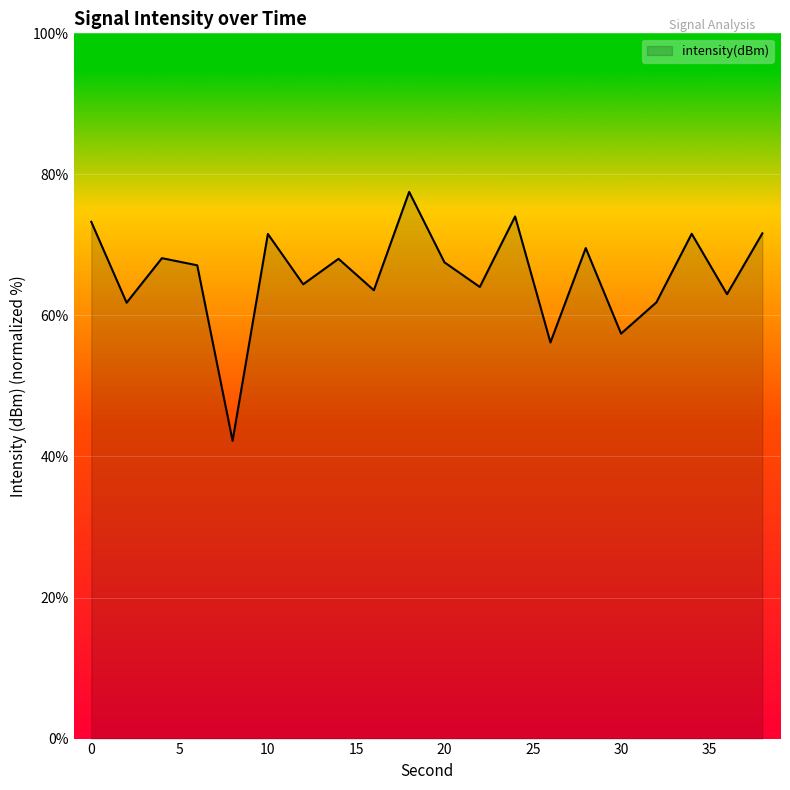

What is the difference between the maximum and minimum values?

35.3